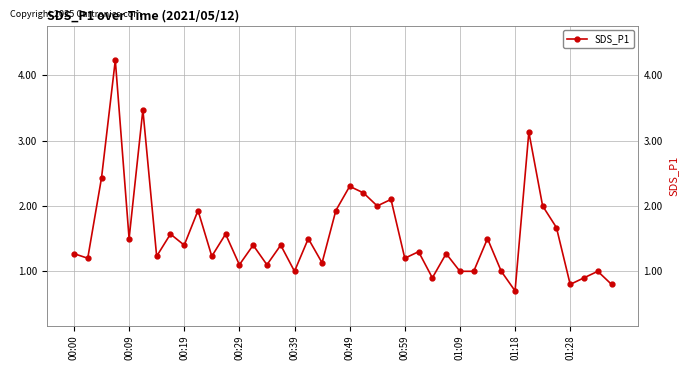

What is the difference between the values at 17 and 19?

0.4